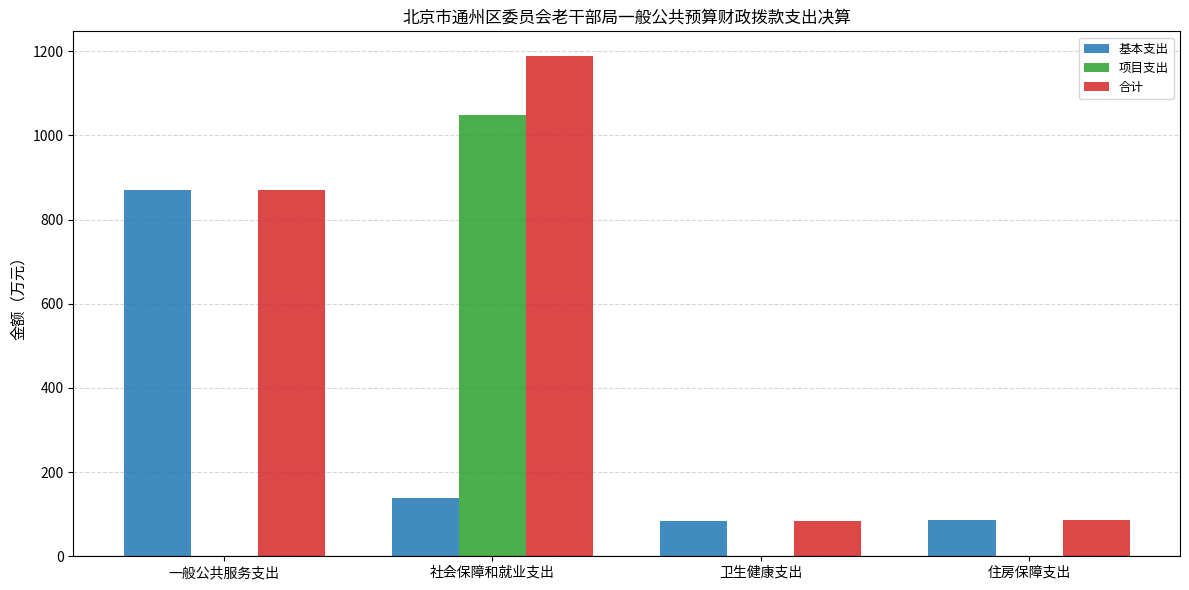

What is the sum of all 基本支出 values?

1180.1